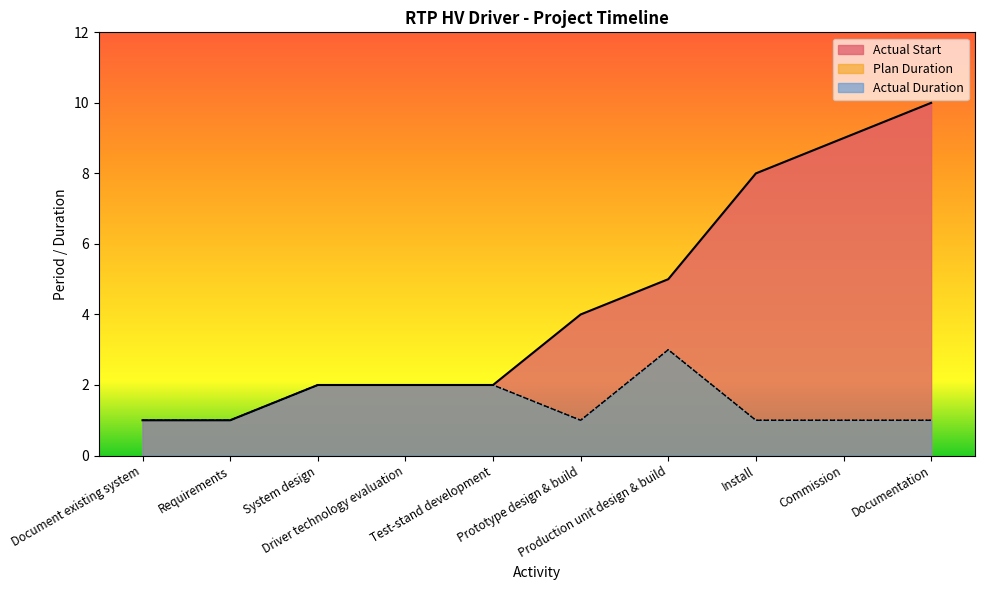

What are all the series names shown in the legend?

Actual Start, Plan Duration, Actual Duration